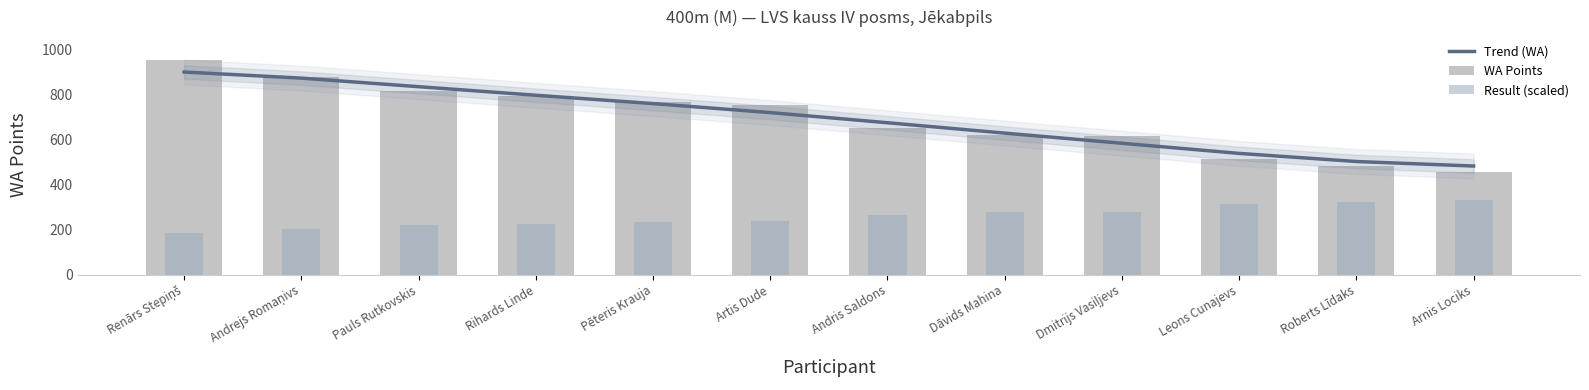

Read the Trend (WA) value at Arnis Lociks.

482.0